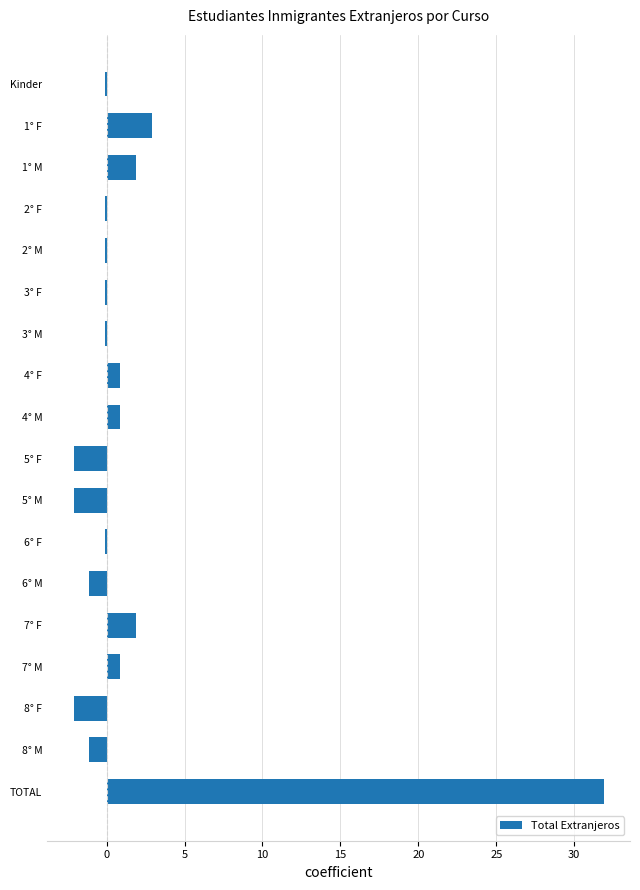

The chart shows a value of 1.9 at 1° M. True or false?

True